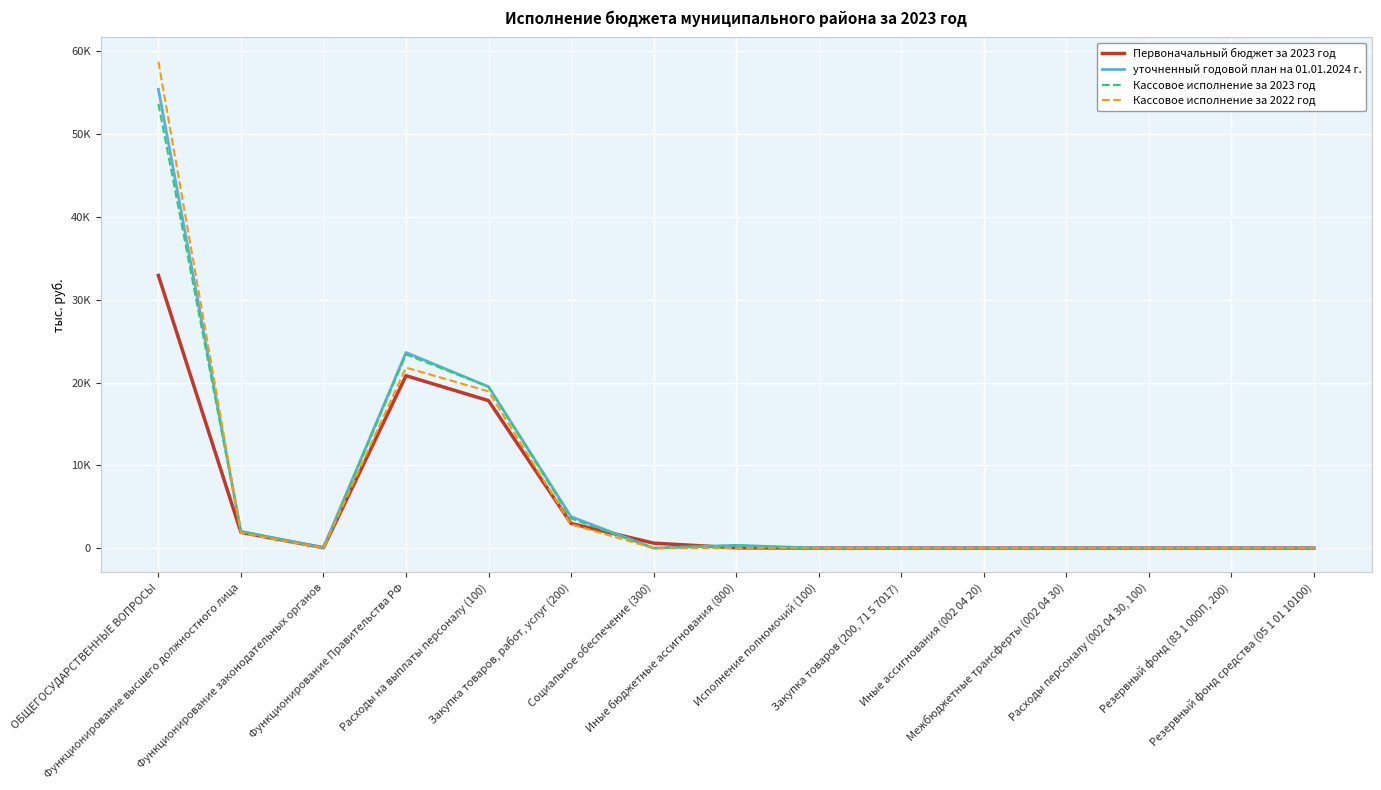

Does the chart display data point markers on the line(s)?

No